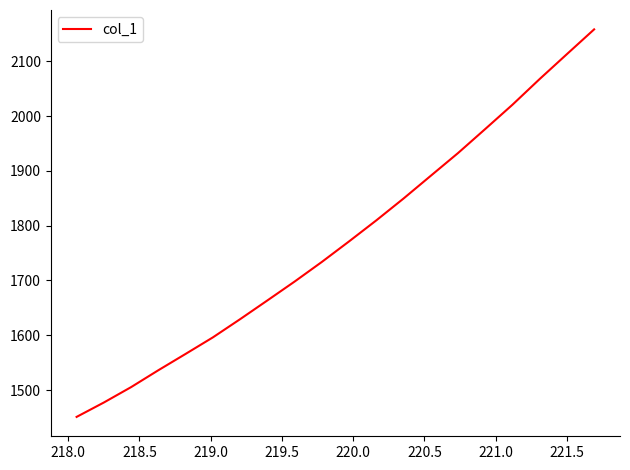

How many values exceed 1771?

10